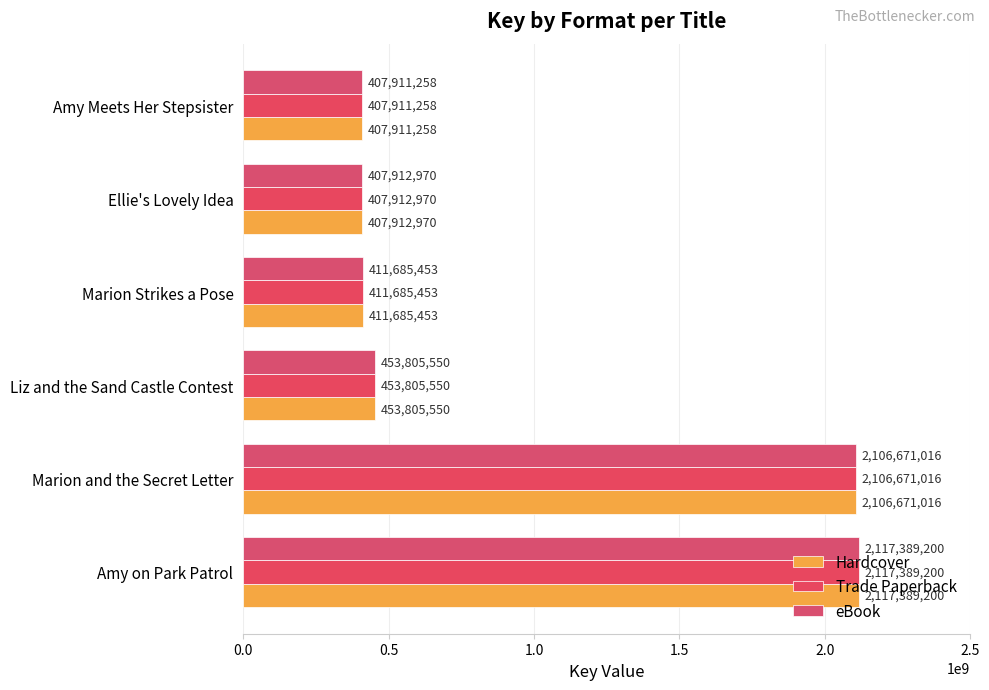

How many data points does each series have?

6